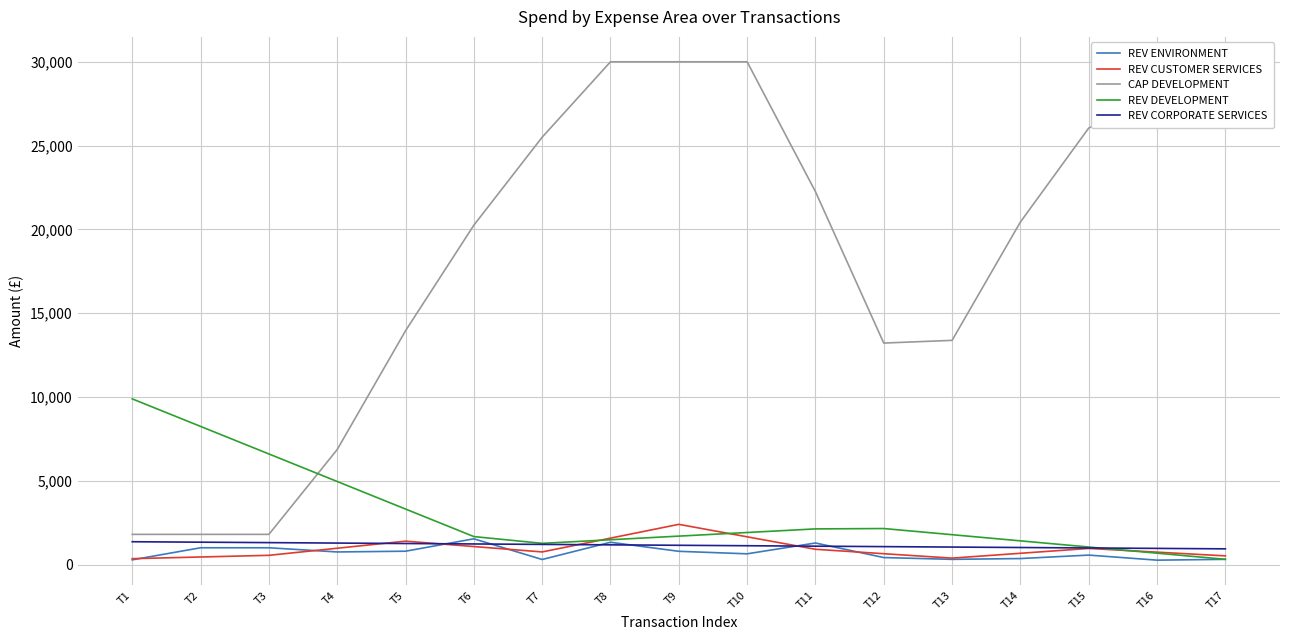

At T16, list the series in order from largest to smallest.

CAP DEVELOPMENT, REV CORPORATE SERVICES, REV CUSTOMER SERVICES, REV DEVELOPMENT, REV ENVIRONMENT